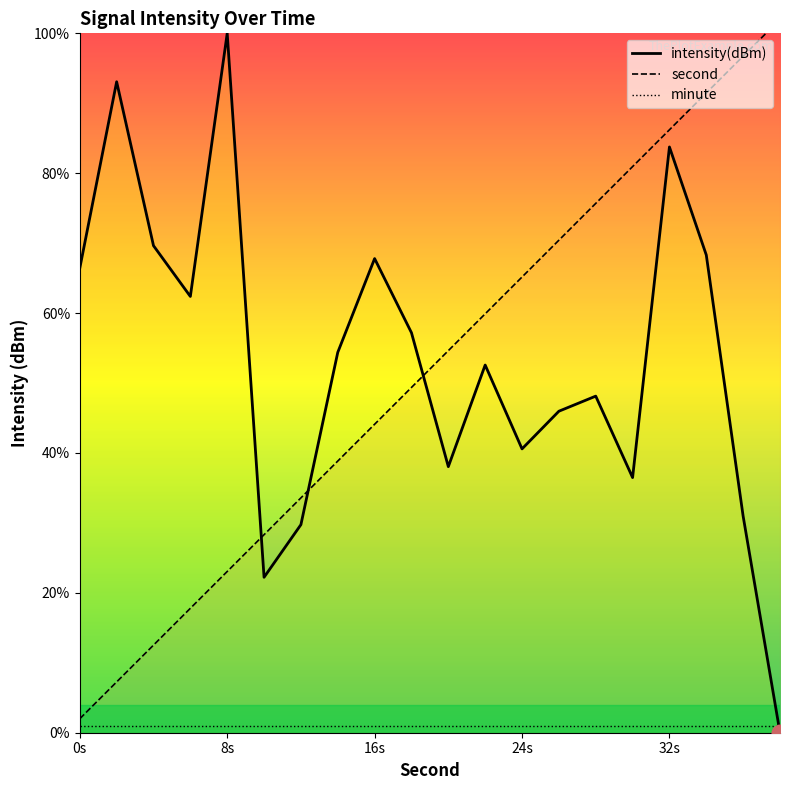

What are all the series names shown in the legend?

intensity(dBm), second, minute